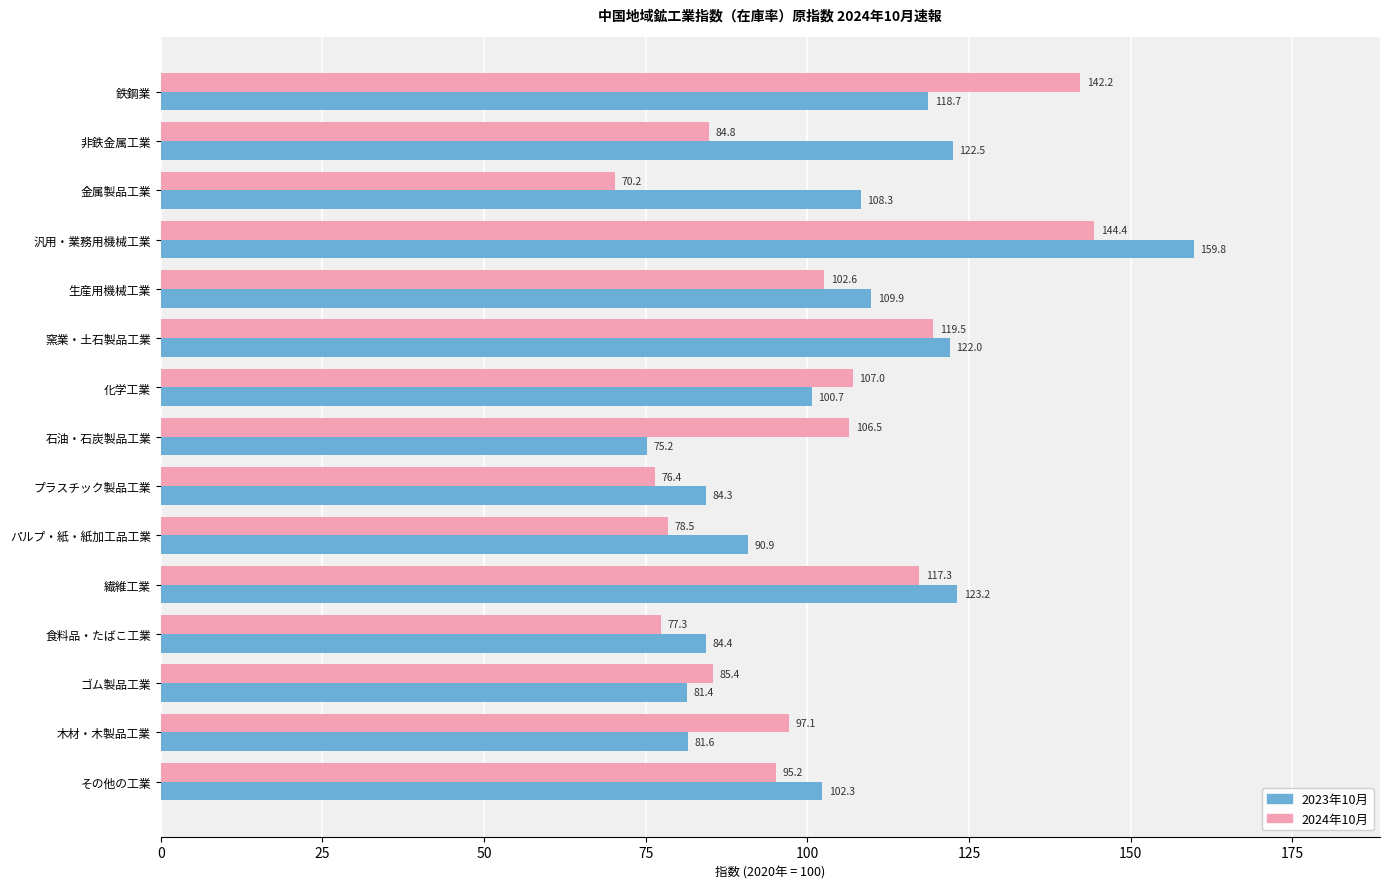

What is the difference between the maximum and second lowest values in the 2024年10月 series?

68.0